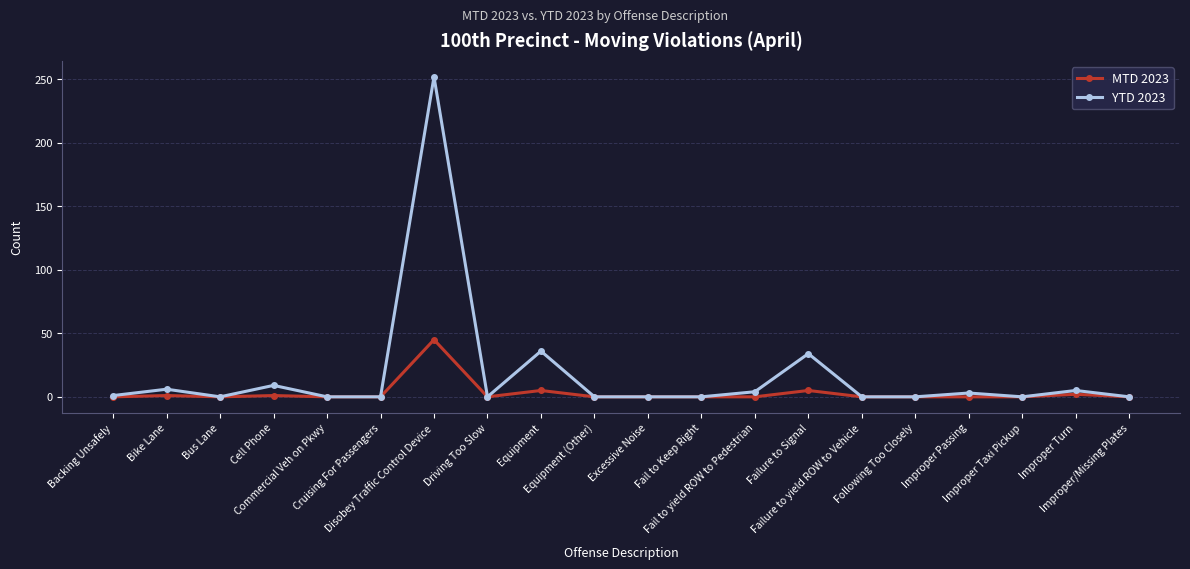

How many series are shown in this chart?

2